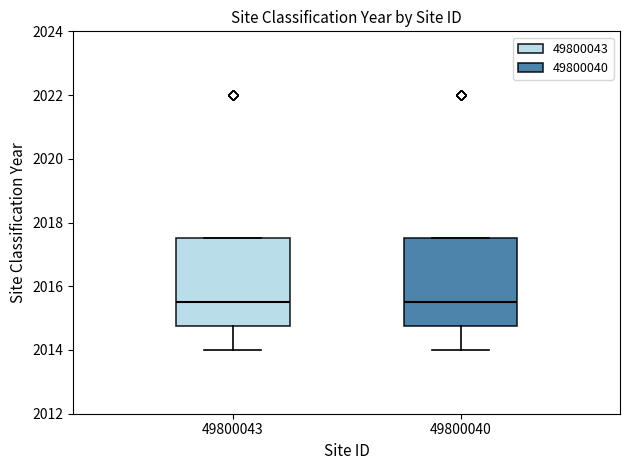

Where does the median line of the box at x = 49800040 sit on the y-axis? The values are not printed on the chart, so give them approximately, as read against the axis.

2015.6